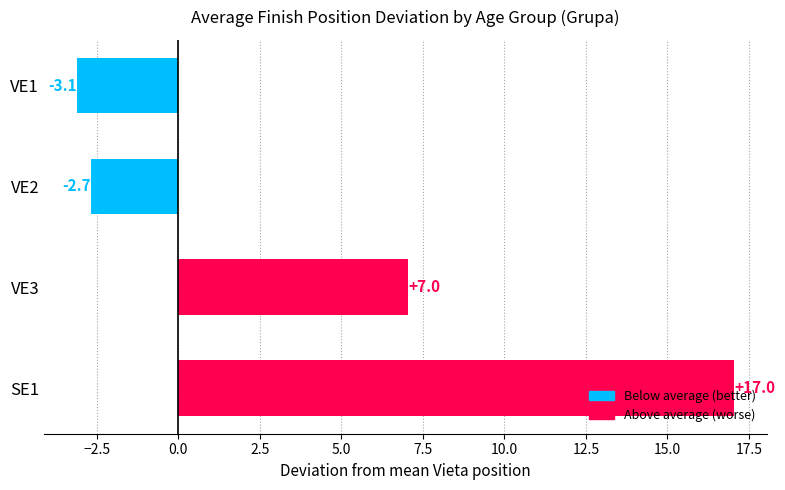

What value does the data have at VE2?

-2.7